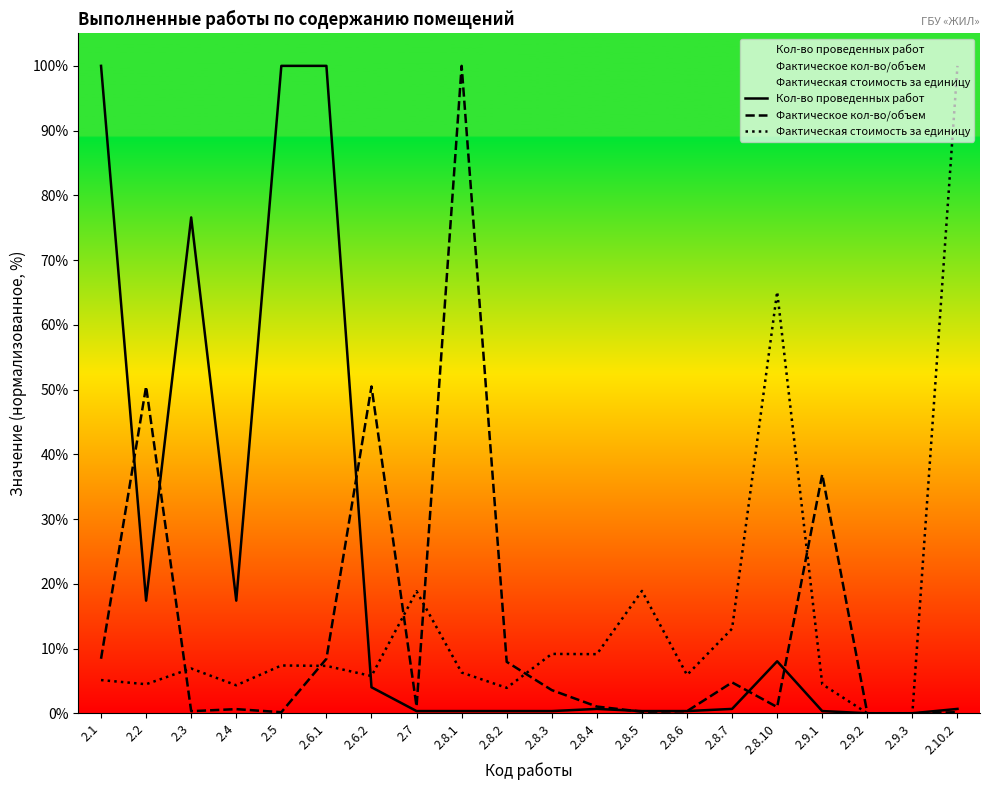

What is the spread (max minus min) of values at 2.10.2?

99.8